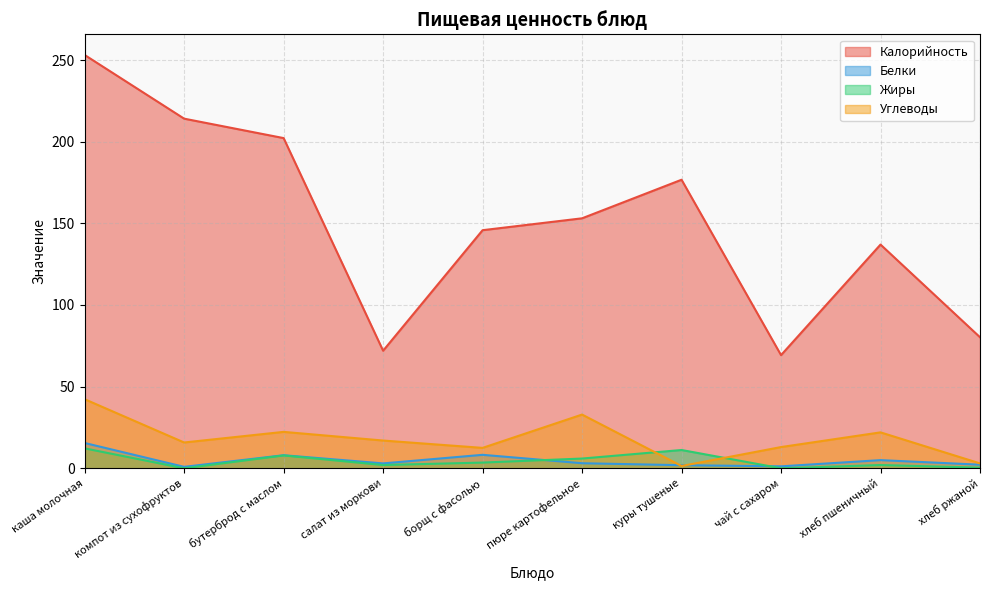

What position from the right is бутерброд с маслом?

8